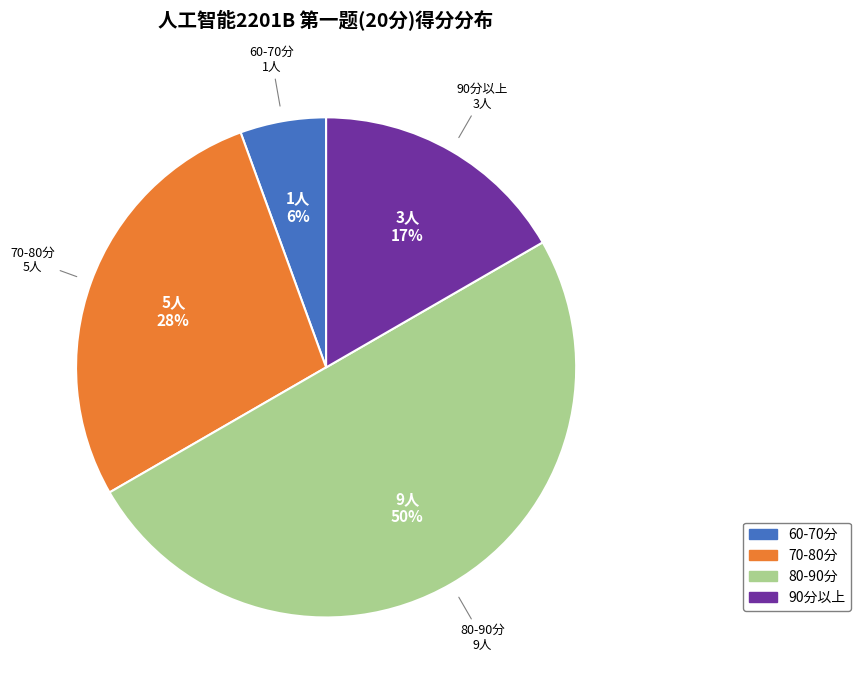

Which slice is the smallest?

60-70分